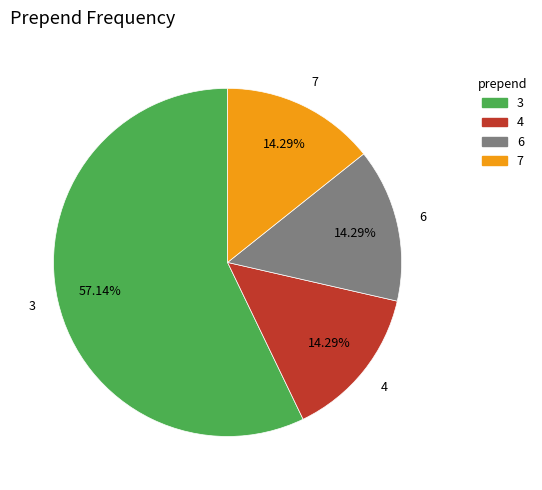

Is there any slice that represents more than half of the pie?

Yes